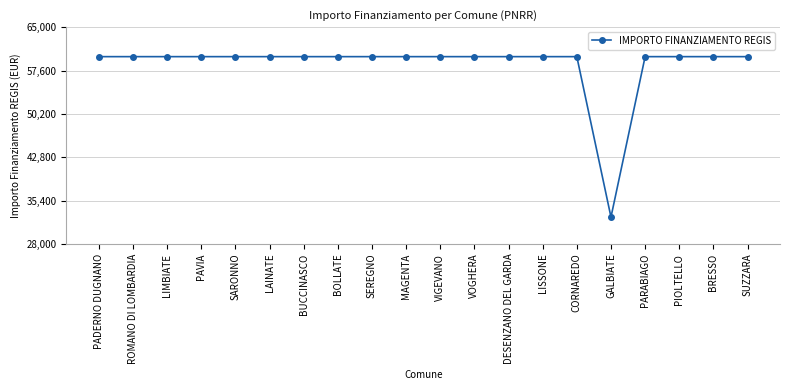

What is the label of the 18th point from the left?

PIOLTELLO